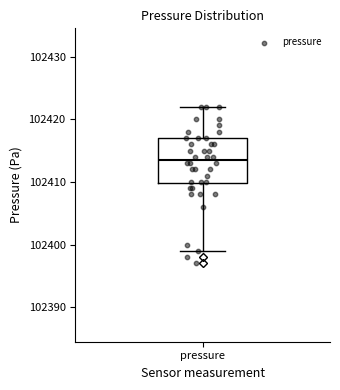

Where is the upper edge of the box for pressure on the y-axis? The values are not printed on the chart, so give them approximately, as read against the axis.

102417